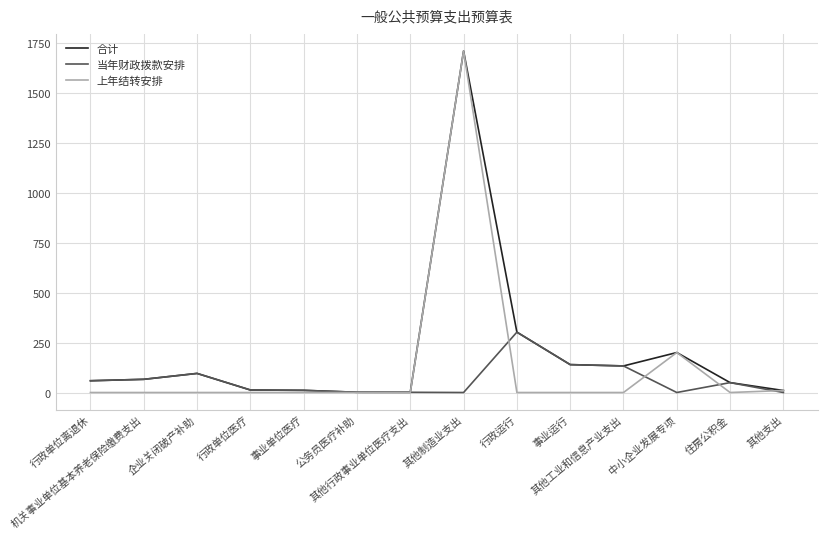

List the series in order of their overall mean, highest first.

合计, 上年结转安排, 当年财政拨款安排